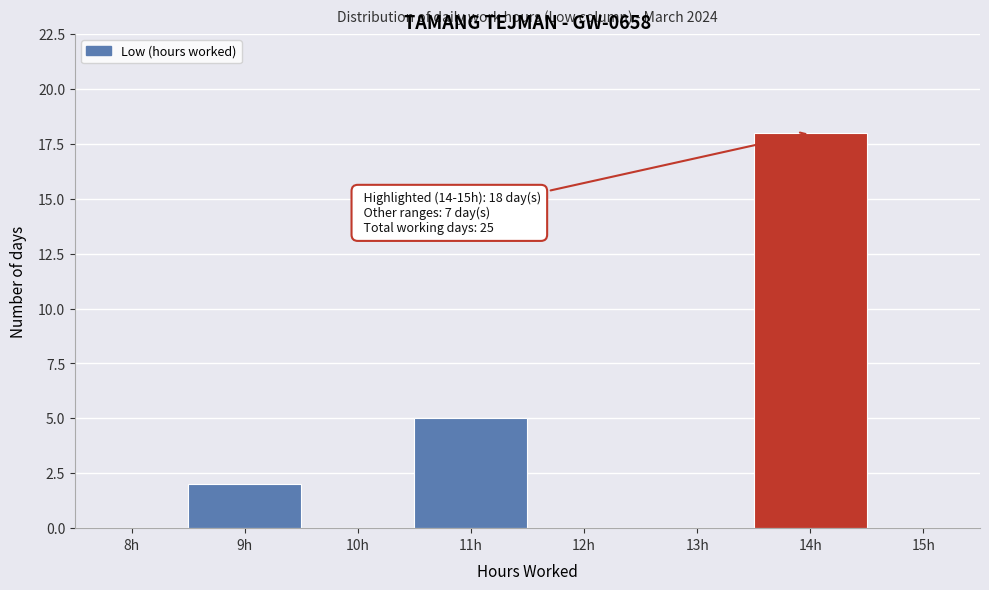

Reading left to right, extract all data points from this chart.

8h=0	9h=2	10h=0	11h=5	12h=0	13h=0	14h=18	15h=0